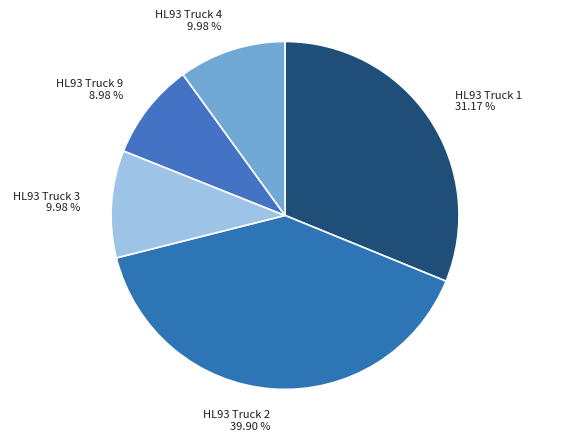

Count the number of slices in the pie.

5